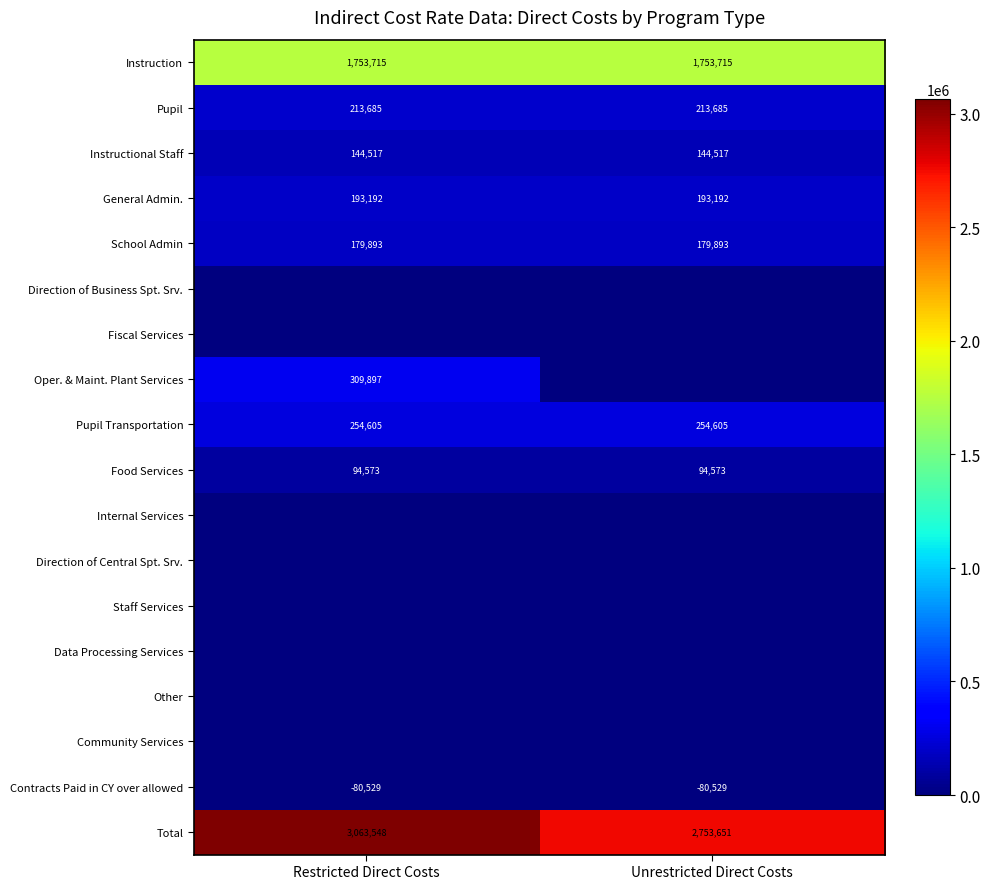

How many data points does each series have?

2